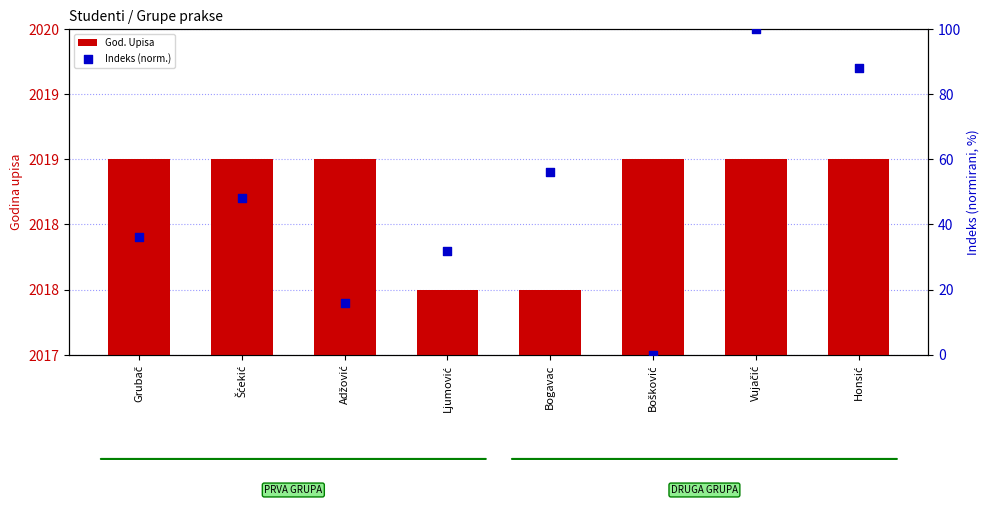

Is the value of God. Upisa at Grubač greater than the value of Indeks (norm.) at Ljumović?

Yes